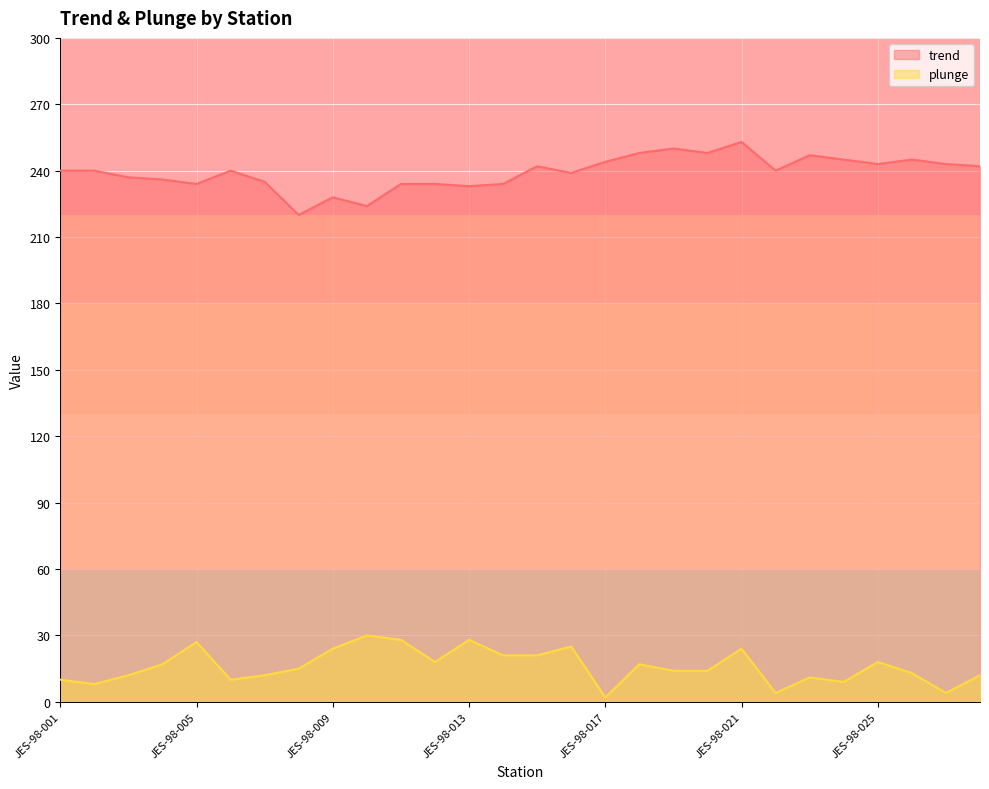

Rank the series at JES-98-017 from lowest to highest value.

plunge, trend